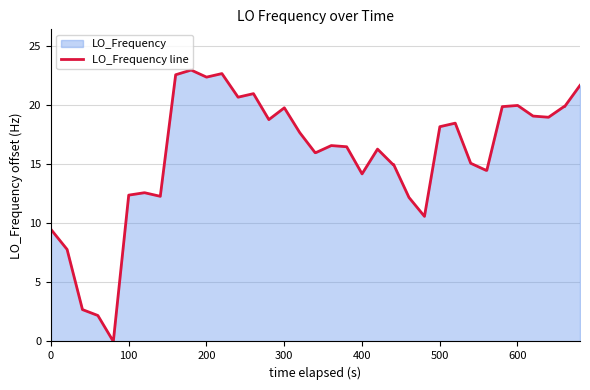

What is the difference between the maximum and minimum values?

23.0